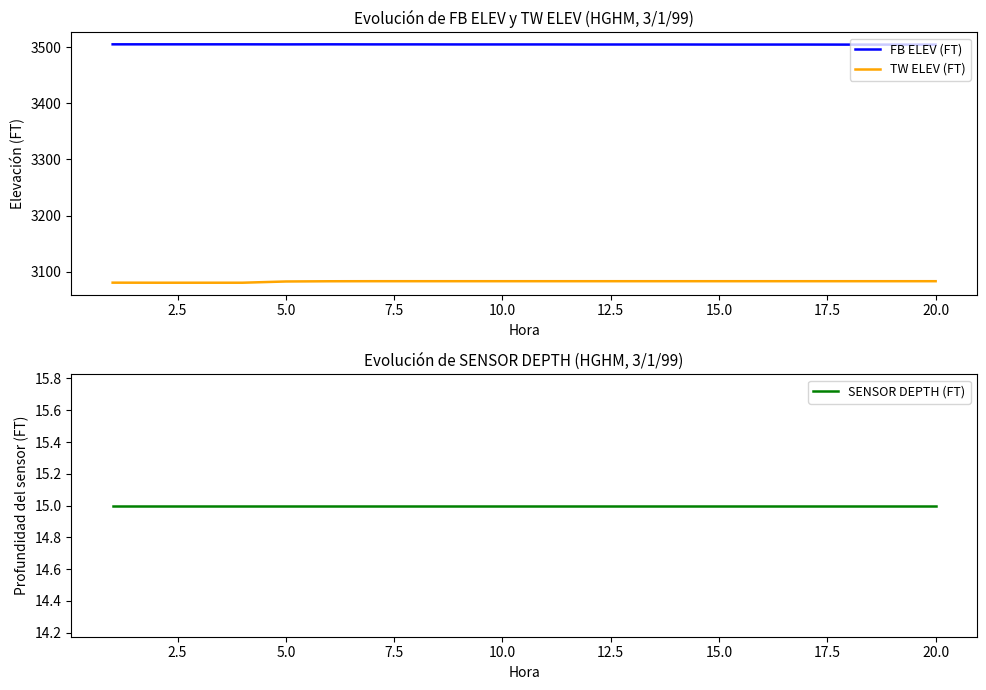

True or false: TW ELEV (FT) and FB ELEV (FT) intersect in this chart.

False